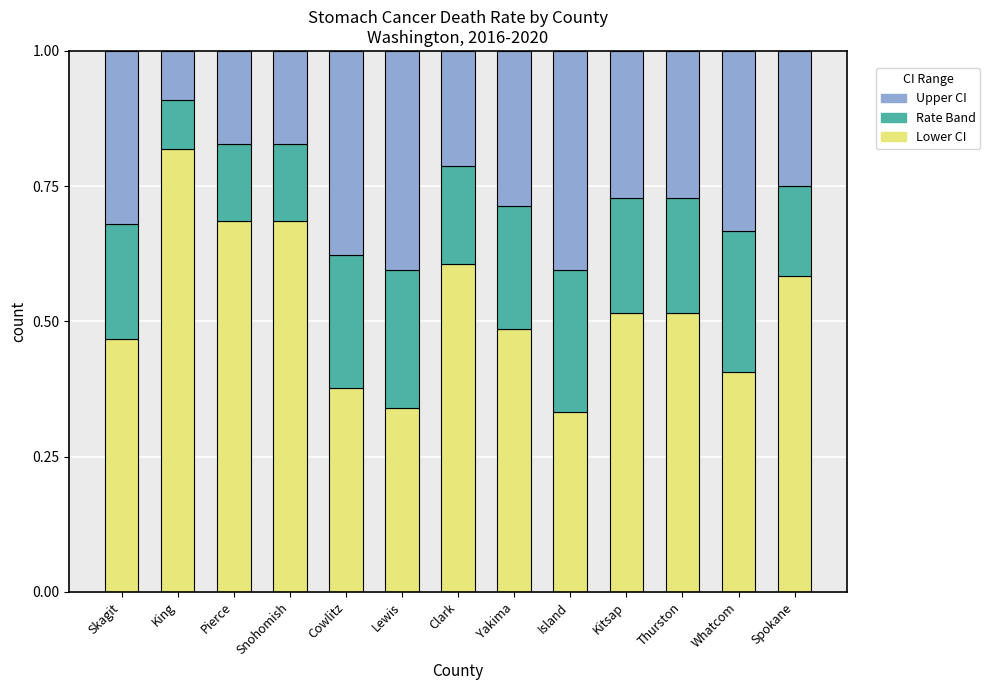

Which category has the highest value in the Lower CI series?

King